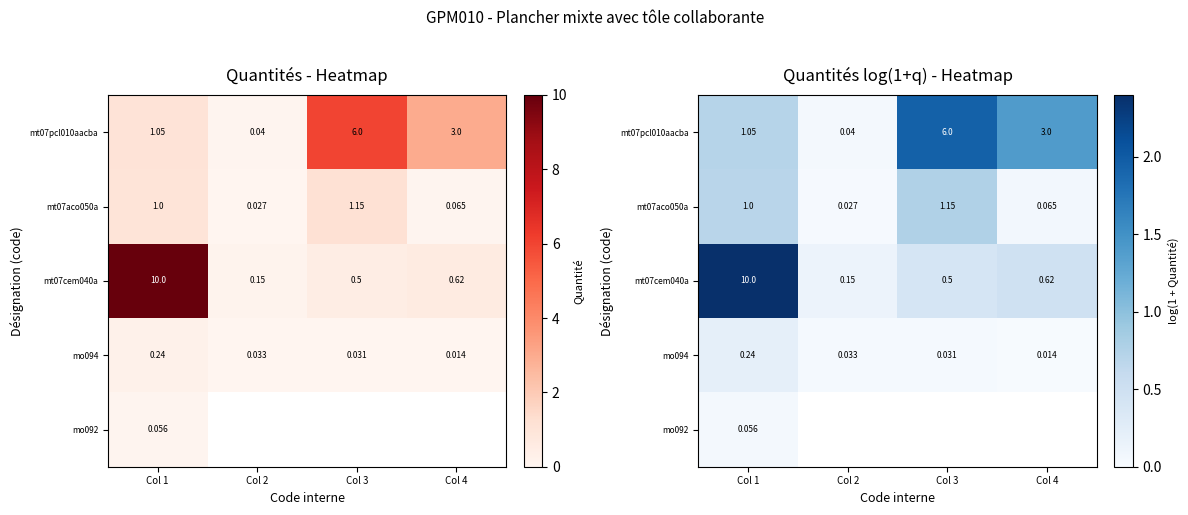

True or false: mt07aco050a has a value of 0.4 at Col 3.

False